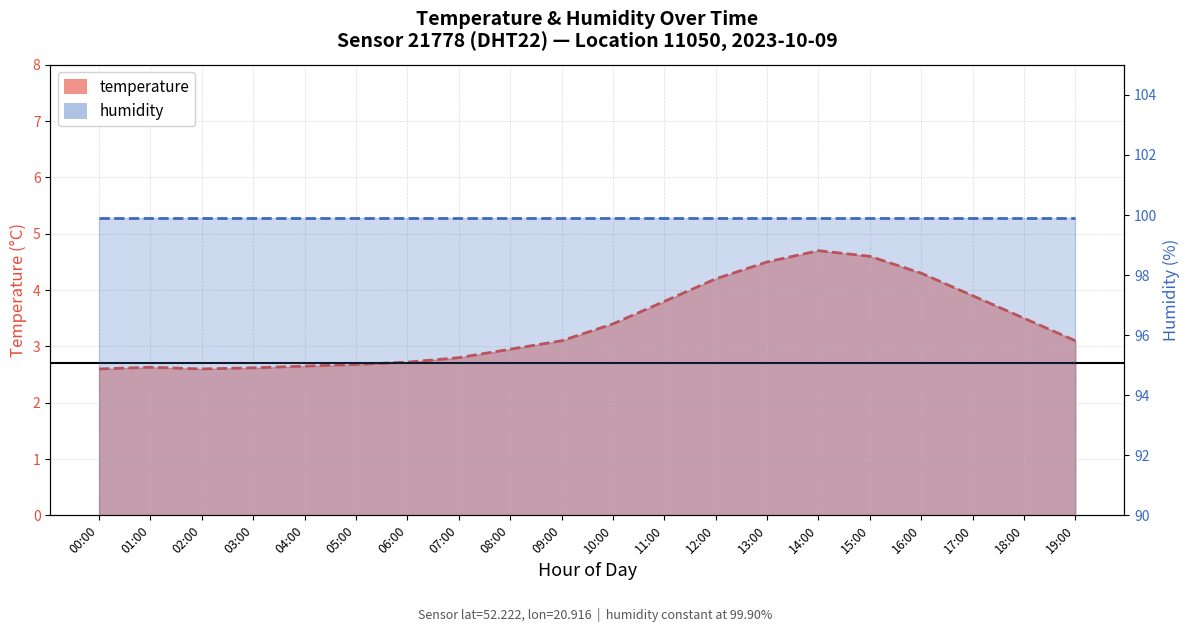

What is the difference between the maximum and minimum values?

2.1